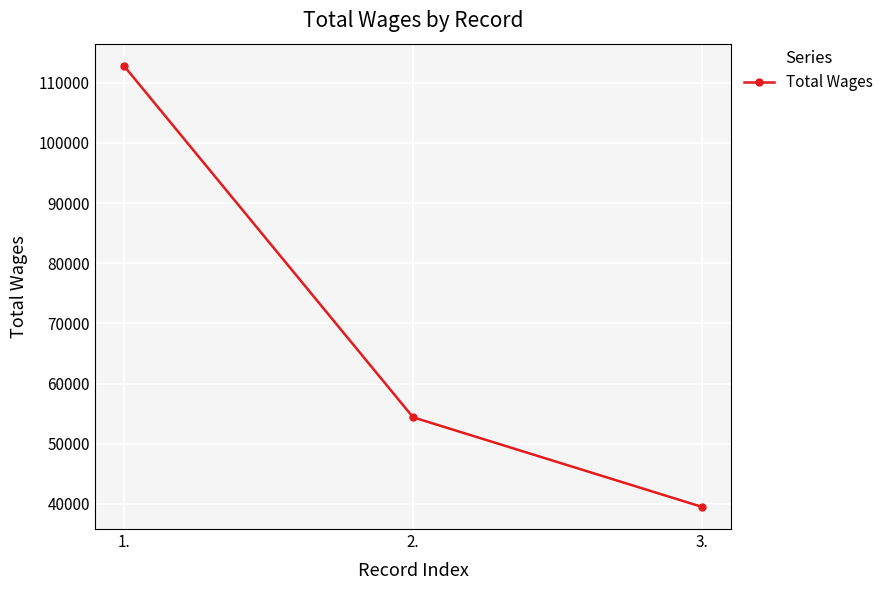

Does the chart display data point markers on the line(s)?

Yes